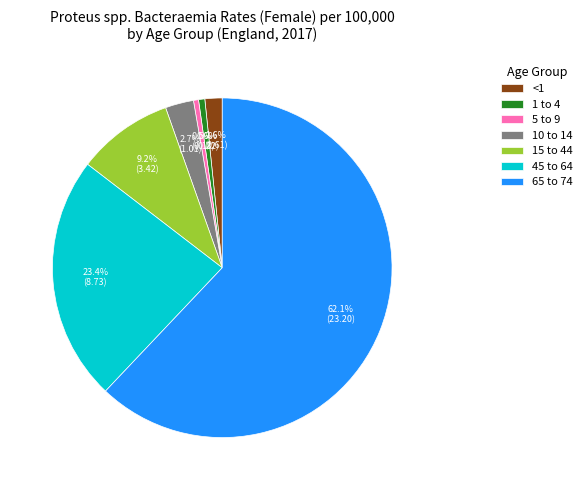

Which slice is the largest?

65 to 74